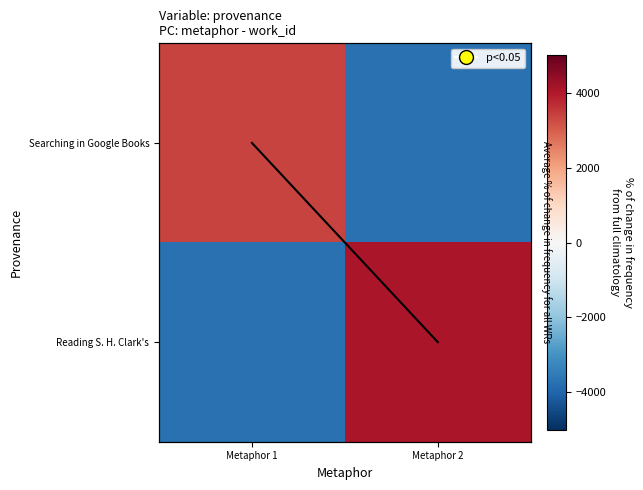

What is the approximate value of Reading S. H. Clark's at Metaphor 1?

-3731.5